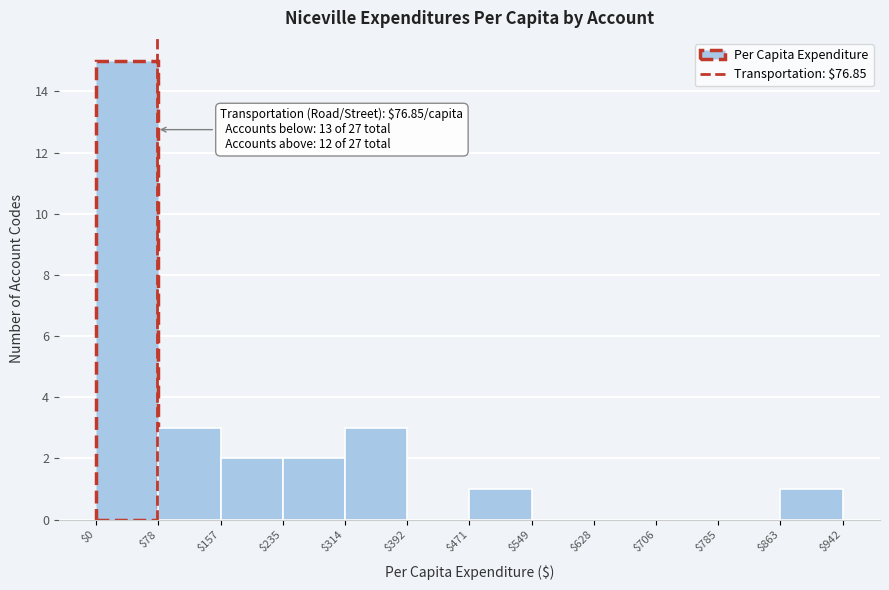

Over which range of the x-axis is the bar tallest?

$0 to $78